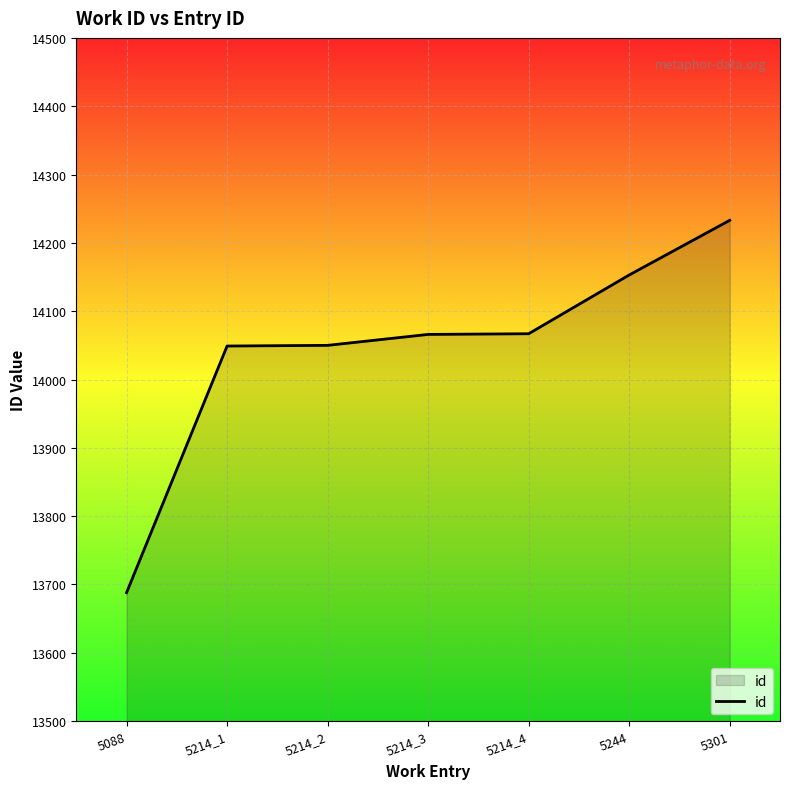

What value does the data have at 5244, to the nearest 100?

14200